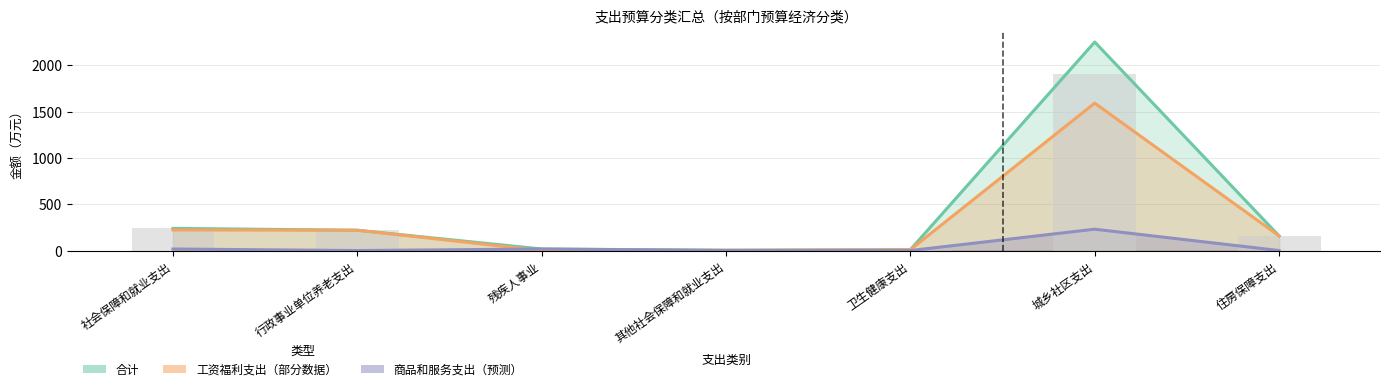

What is the ratio of the value at 行政事业单位养老支出 to the value at 城乡社区支出?

0.1